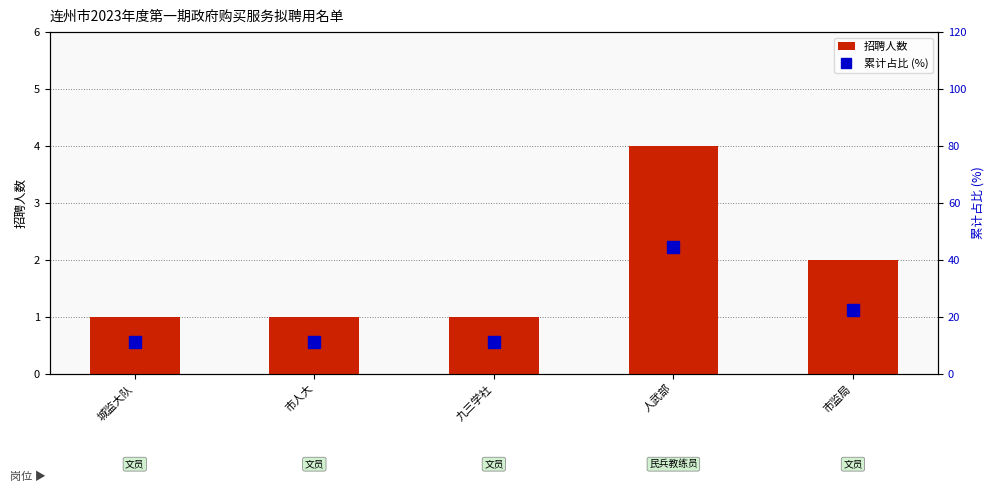

How many series are shown in this chart?

2